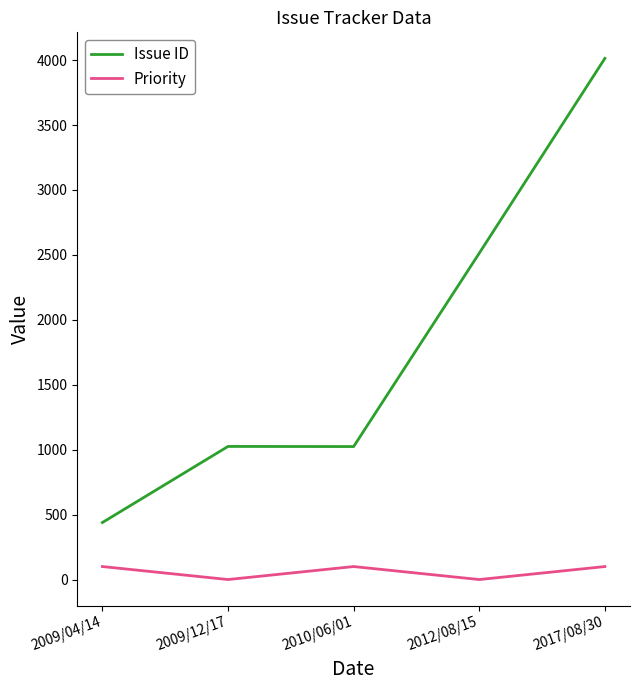

Is the value of Priority at 2012/08/15 greater than the value of Issue ID at 2017/08/30?

No